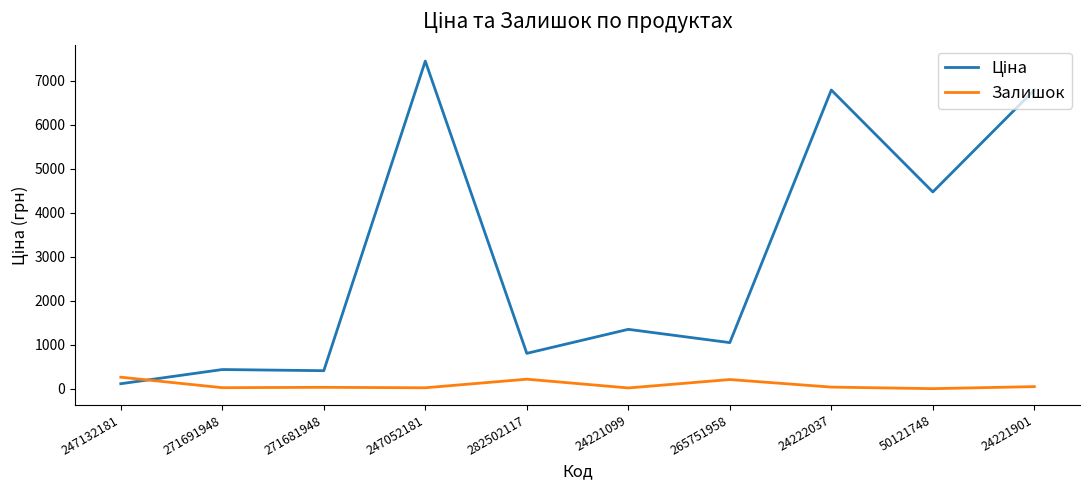

Is it true that Залишок equals 30.0 at 271681948?

True